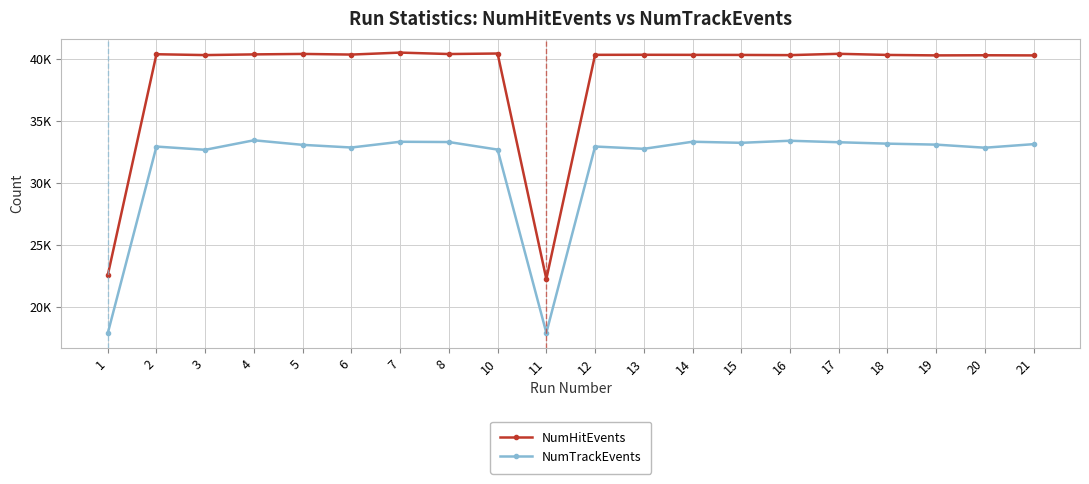

What is the value of the NumTrackEvents point at the 4th from the left?

33439